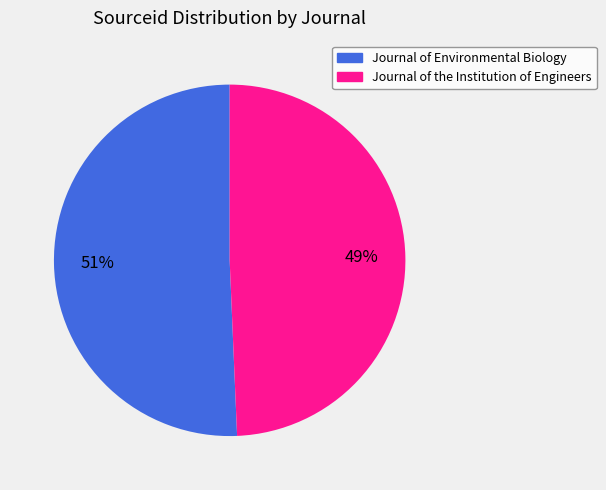

Between Journal of the Institution of Engineers and Journal of Environmental Biology, which is larger?

Journal of Environmental Biology